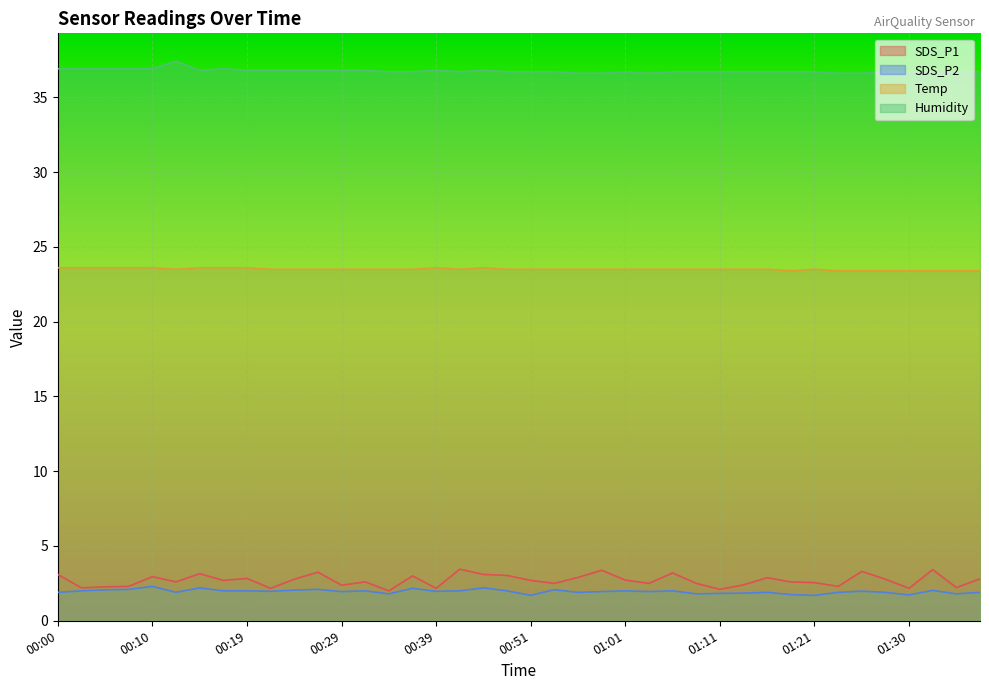

Which series has the widest spread of values?

SDS_P1